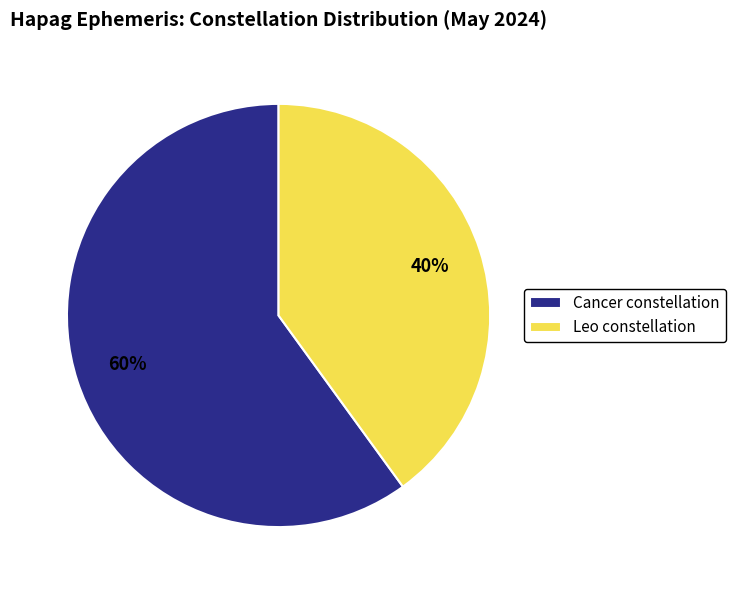

To the nearest percent, what portion does Cancer represent?

60%